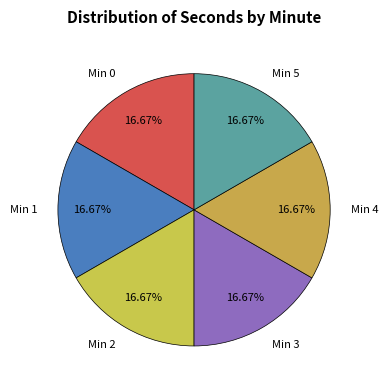

Is Min 0 the majority of the pie?

No